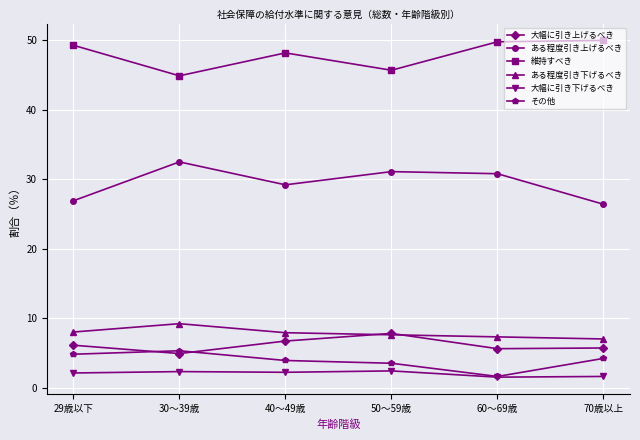

What is the difference between the highest and lowest values at 30～39歳?

42.6